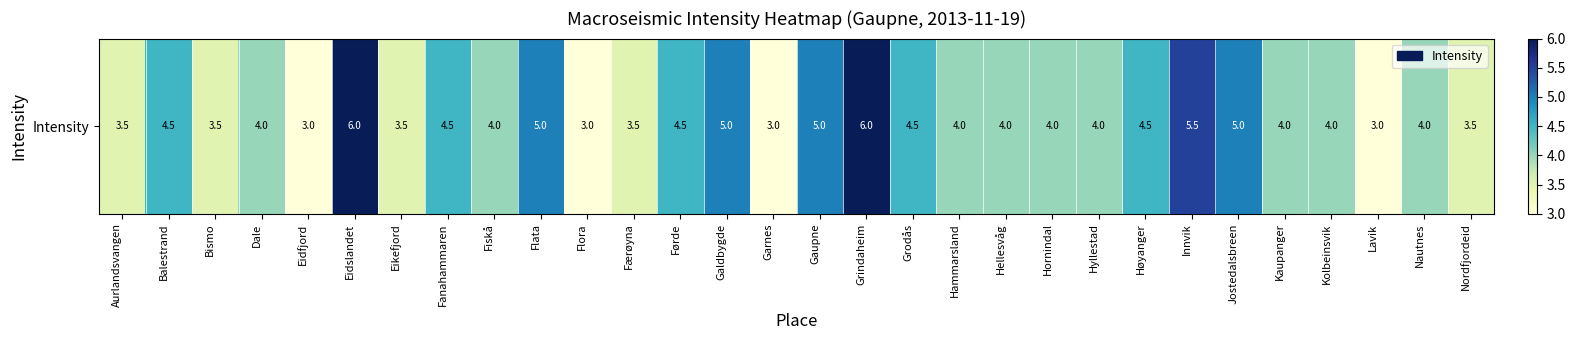

Is it true that the value at Eidslandet is 8.2?

False